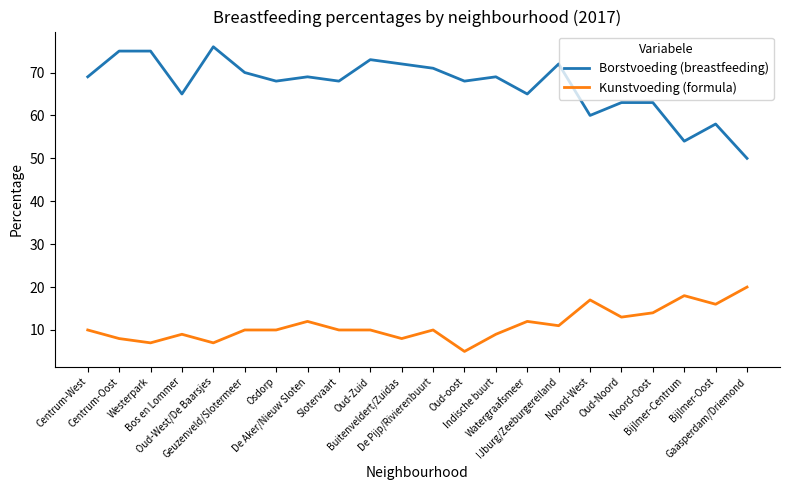

Which series has the largest range (max minus min)?

Borstvoeding (breastfeeding)